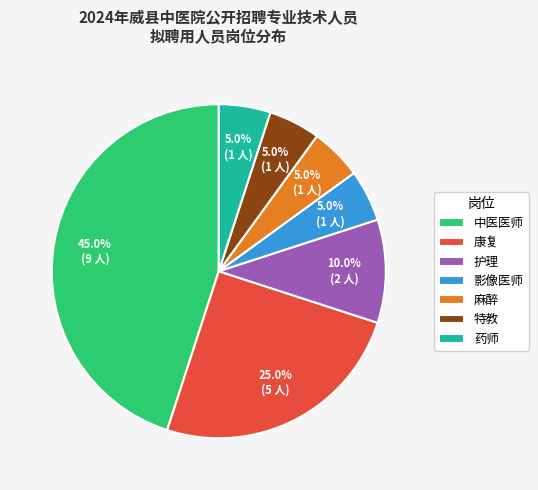

What is the total percentage of 麻醉 and 康复?

30.0%